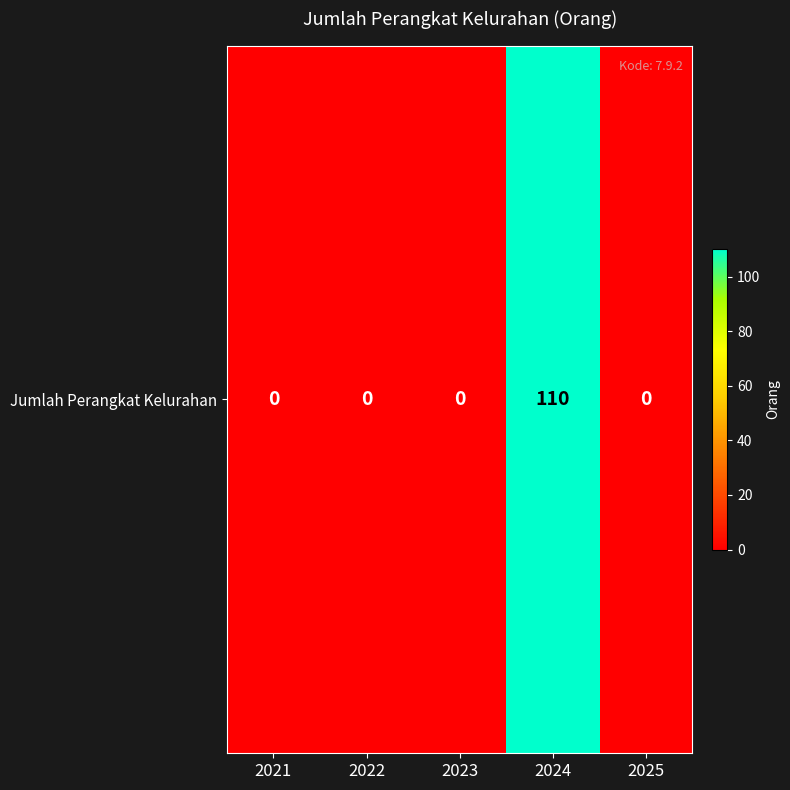

The value at 2025 is 0. True or false?

True